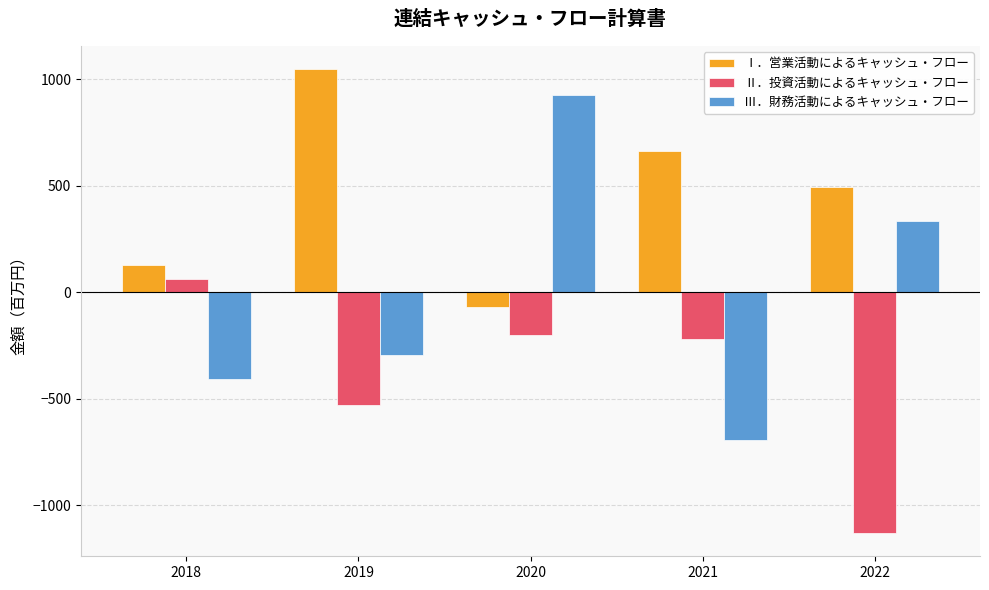

The value of Ⅲ．財務活動によるキャッシュ・フロー at 2018 is -620. True or false?

False